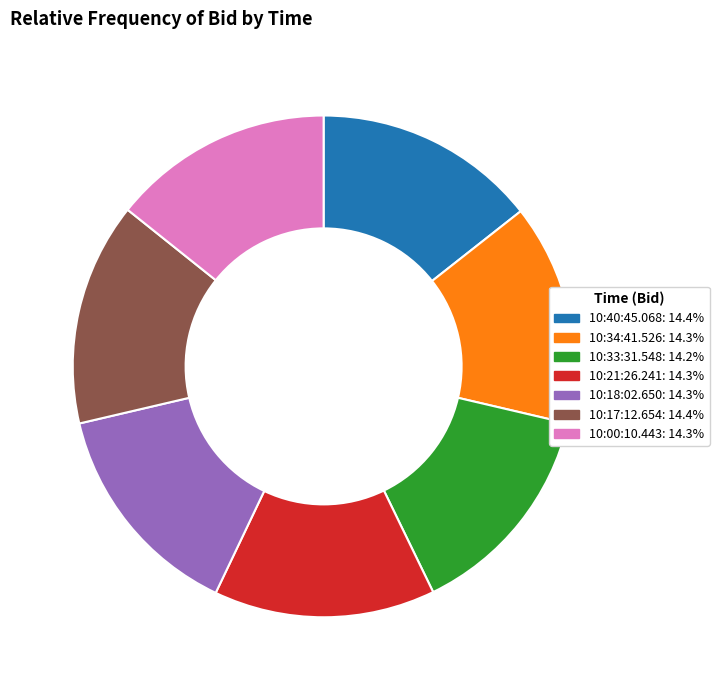

Approximately how many times larger is the value at 10:17:12.654 compared to 10:33:31.548?

1.0